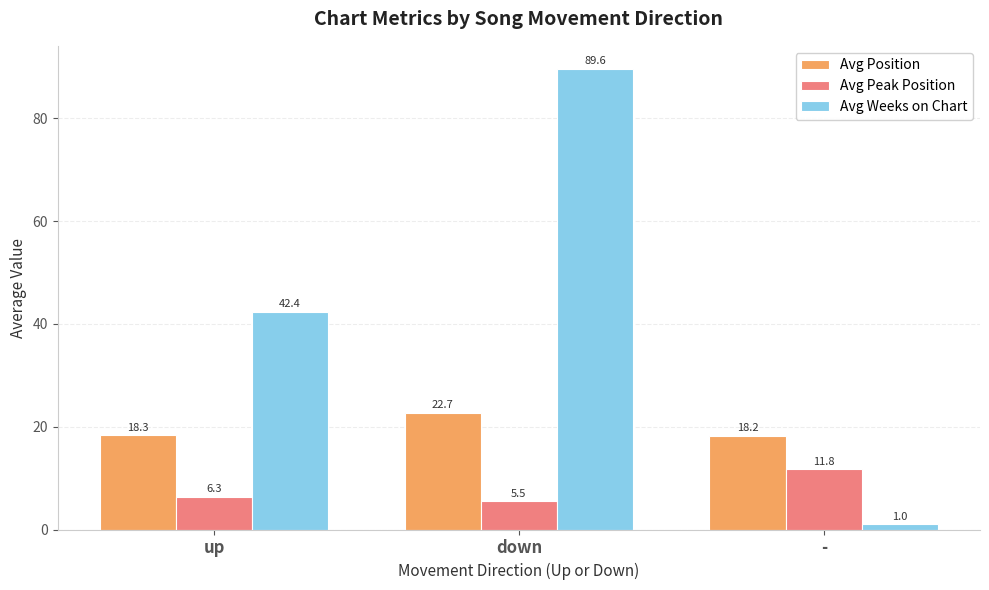

The value of Avg Position at - is 18.2. True or false?

True